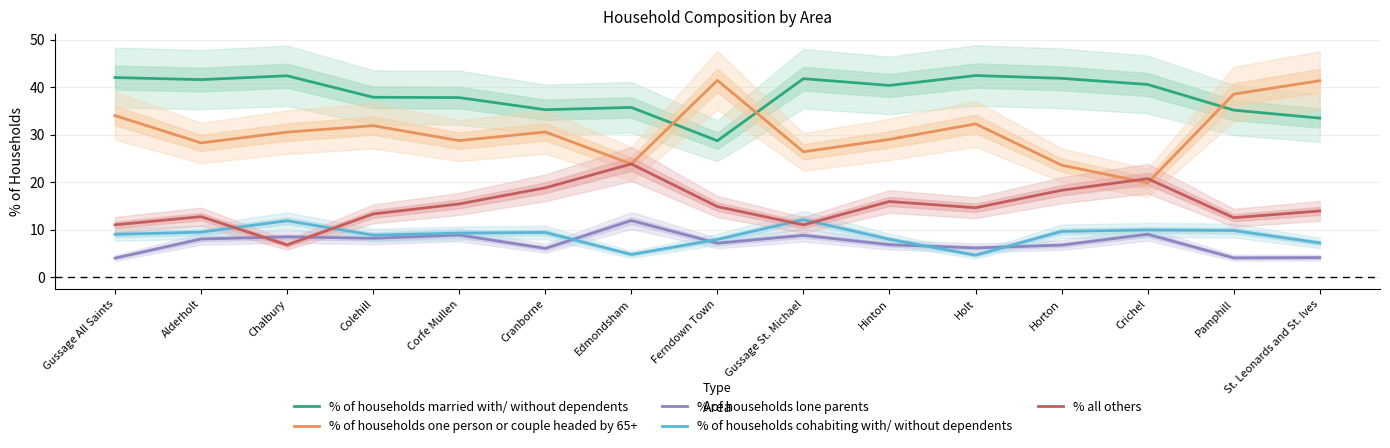

What is the difference between the highest and lowest values at Horton?

35.1